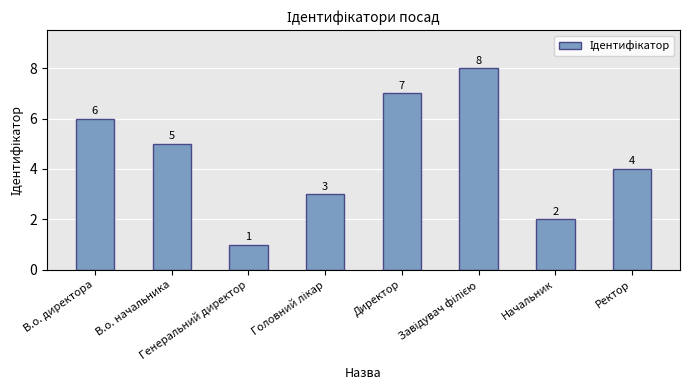

What is the maximum value shown in the chart?

8